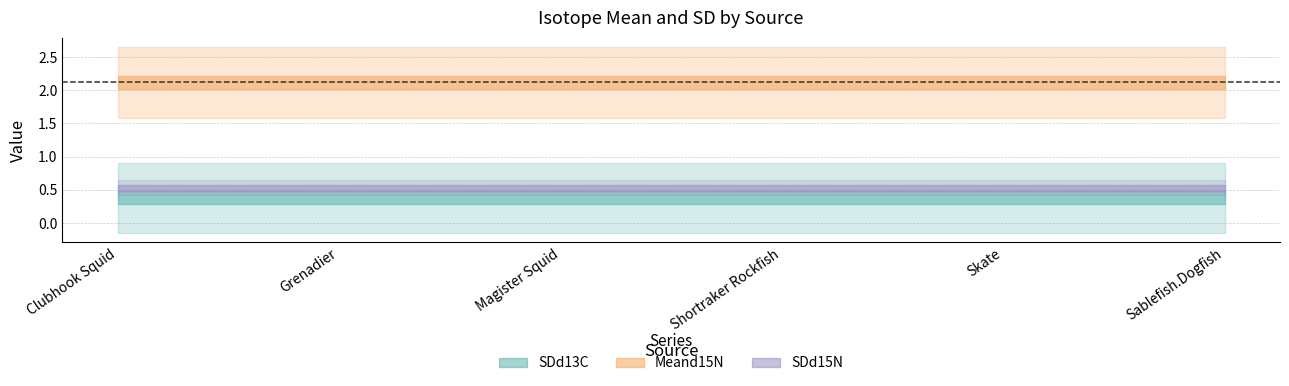

Does the chart display data point markers on the line(s)?

No